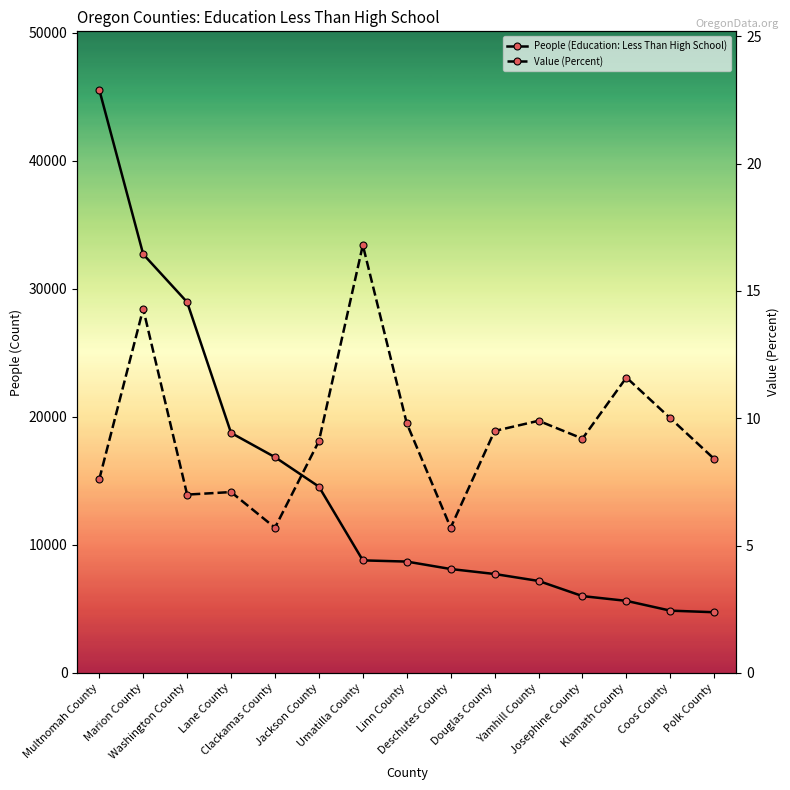

Reading left to right, what are all the values shown in this chart?

People (Education: Less Than High School): 45545.0	32694.0	28950.0	18736.0	16842.0	14539.0	8780.0	8686.0	8105.0	7716.0	7174.0	5990.0	5618.0	4854.0	4729.0
Value (Percent): 7.6	14.3	7.0	7.1	5.7	9.1	16.8	9.8	5.7	9.5	9.9	9.2	11.6	10.0	8.4